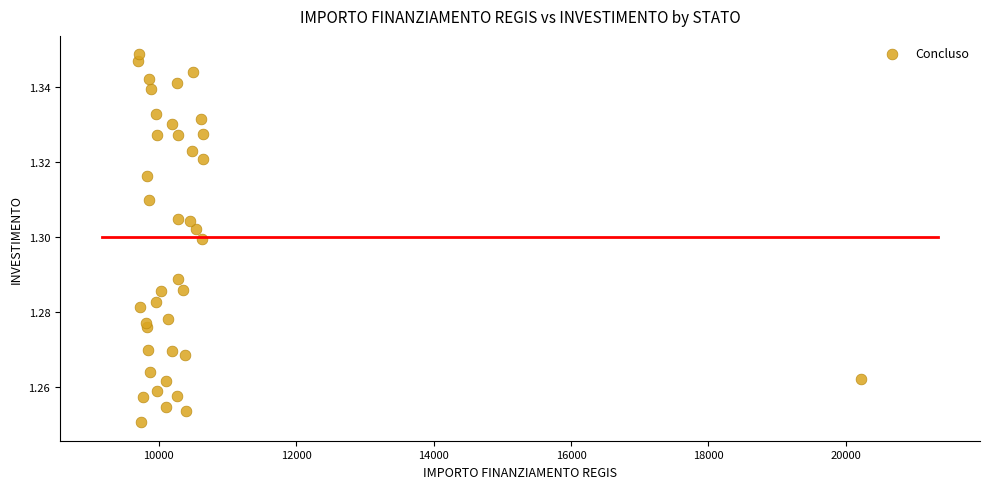

Count the number of points in this scatter plot.

40